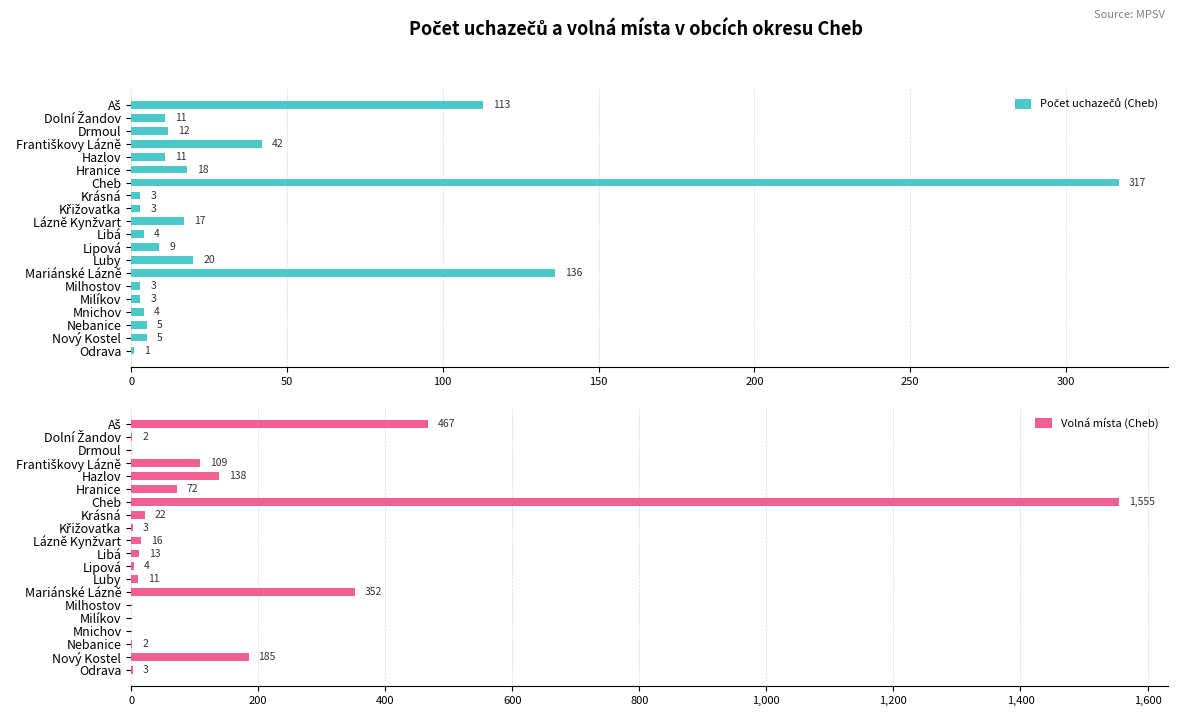

Which series has the widest spread of values?

Volná místa (Cheb)